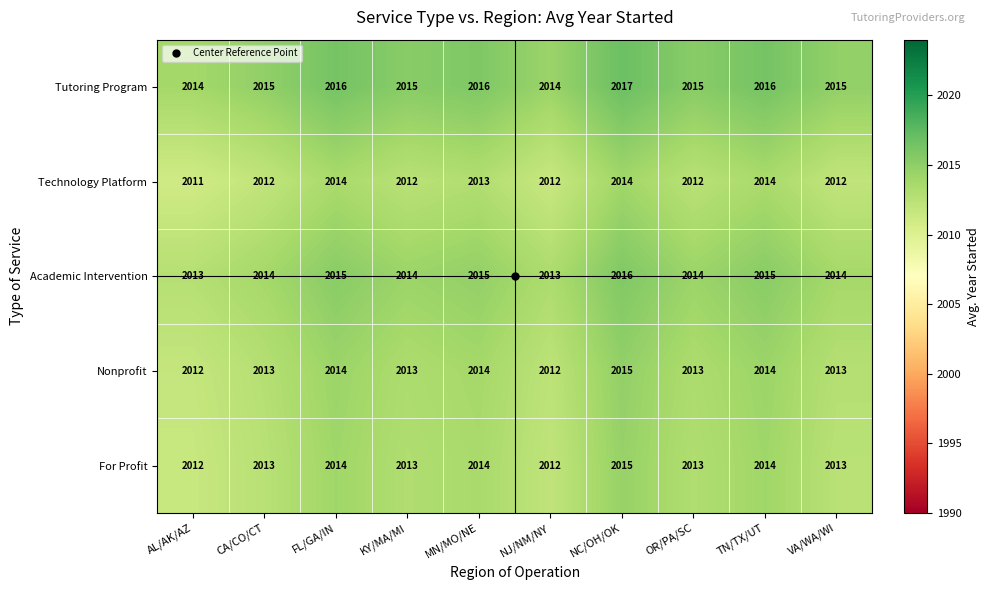

What is the difference between the highest and lowest values at VA/WA/WI?

3